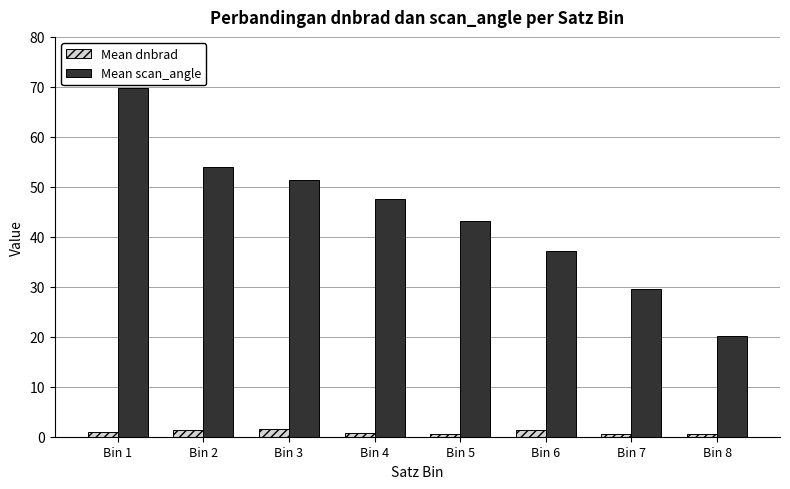

What is the spread (max minus min) of values at Bin 5?

42.6